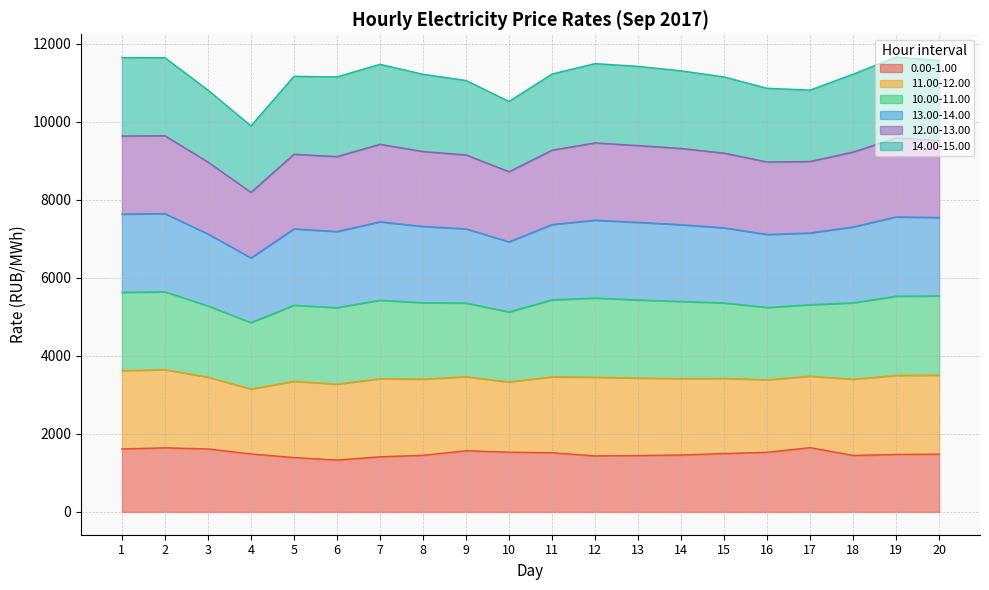

At which category is the sum across all series the highest?

2